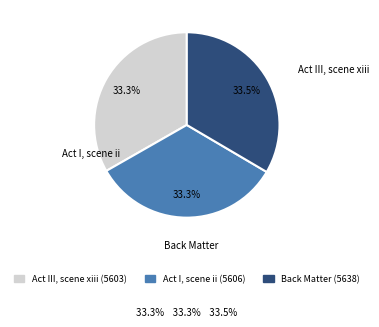

To the nearest percent, what percentage of the pie is Act III, scene xiii?

33%